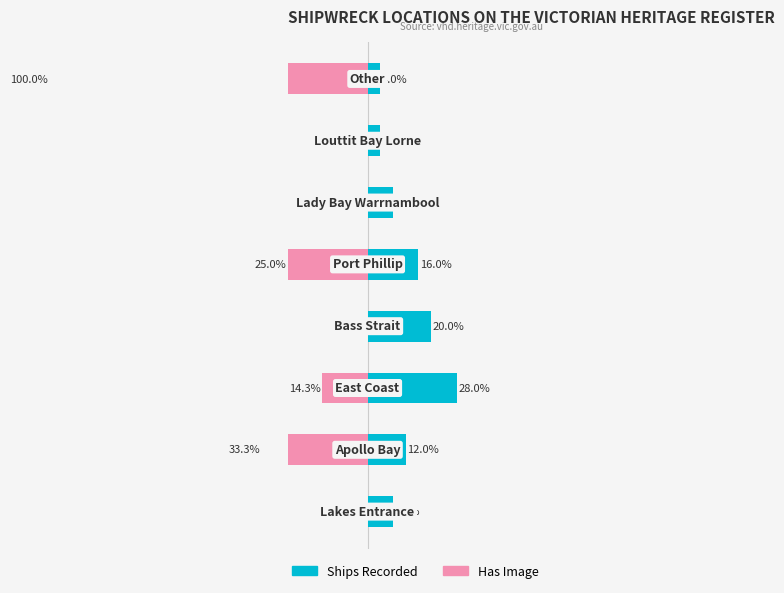

The value of Has Image at 1 is -56.9. True or false?

False